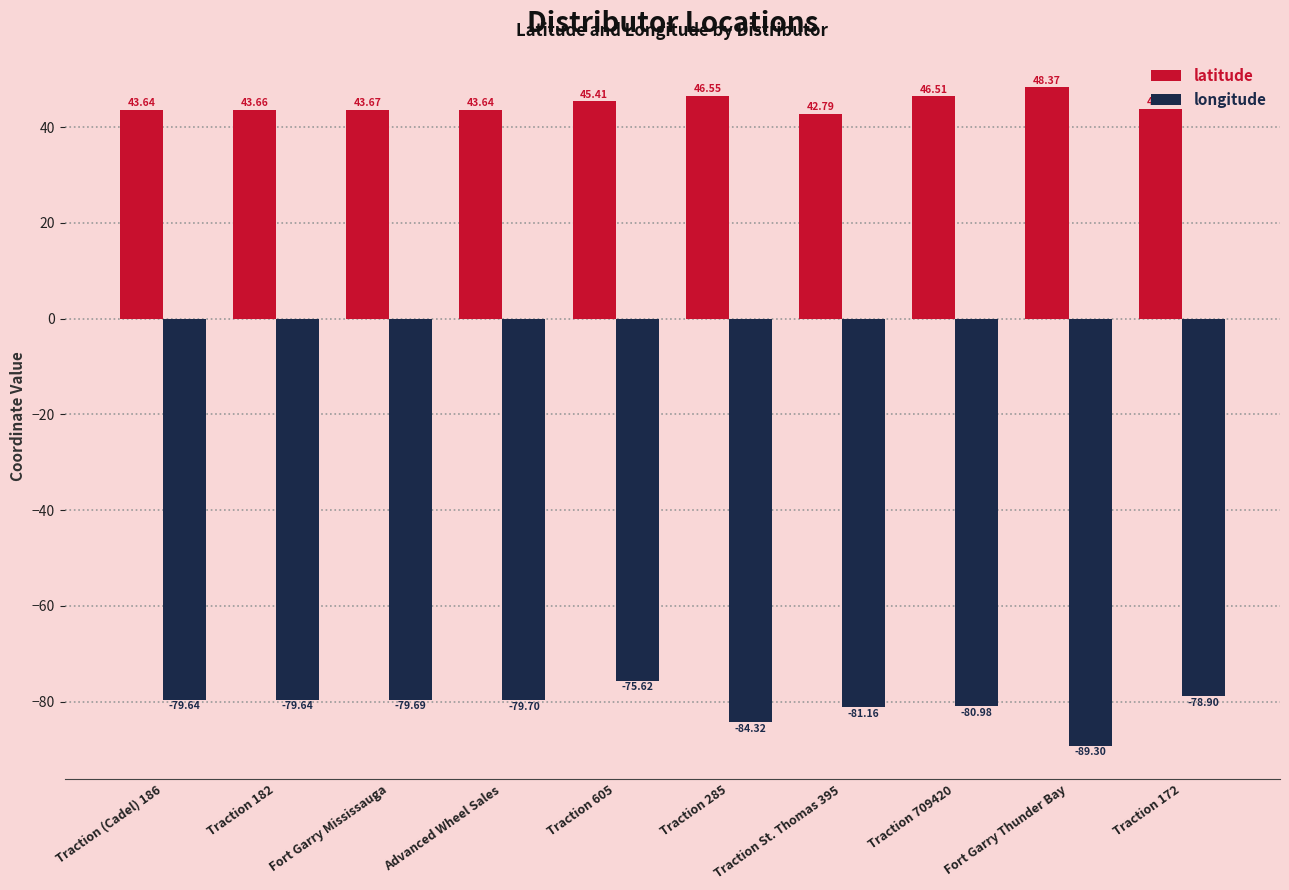

At which label does longitude reach its minimum?

Fort Garry Thunder Bay